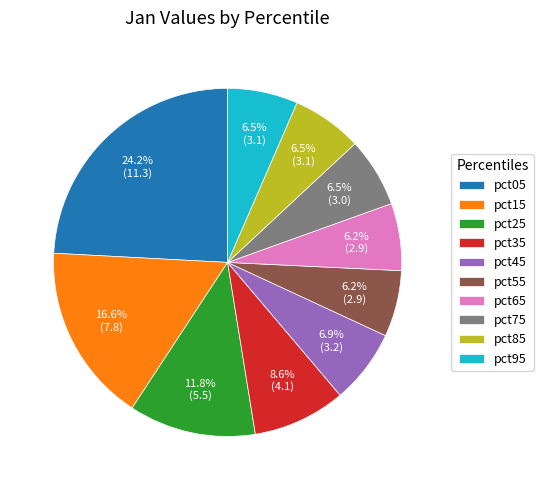

To the nearest percent, what is the difference between the largest and smallest slice percentages?

18%